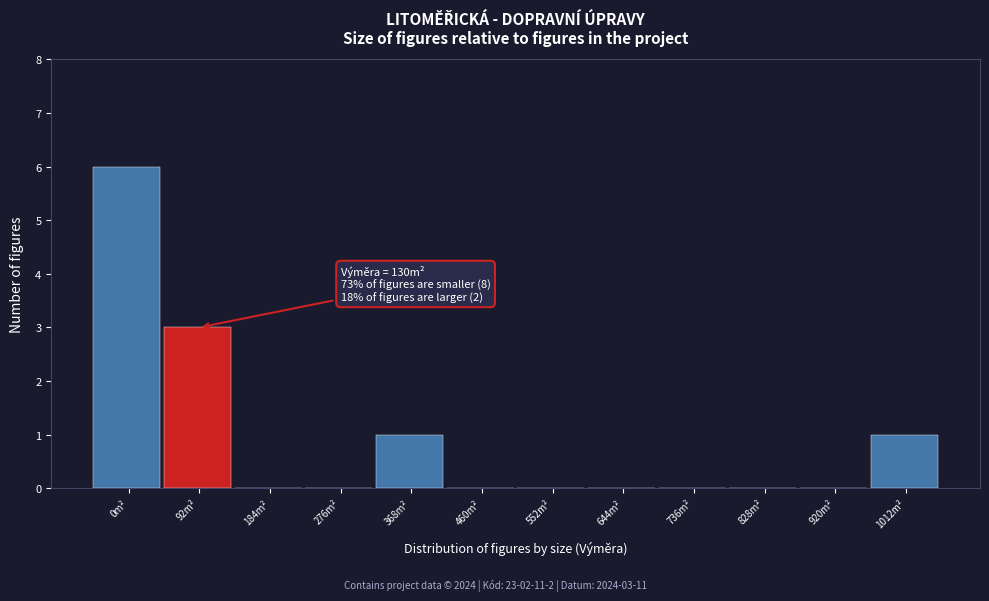

Reading left to right, what are all the values shown in this chart?

0m²=6	92m²=3	184m²=0	276m²=0	368m²=1	460m²=0	552m²=0	644m²=0	736m²=0	828m²=0	920m²=0	1012m²=1